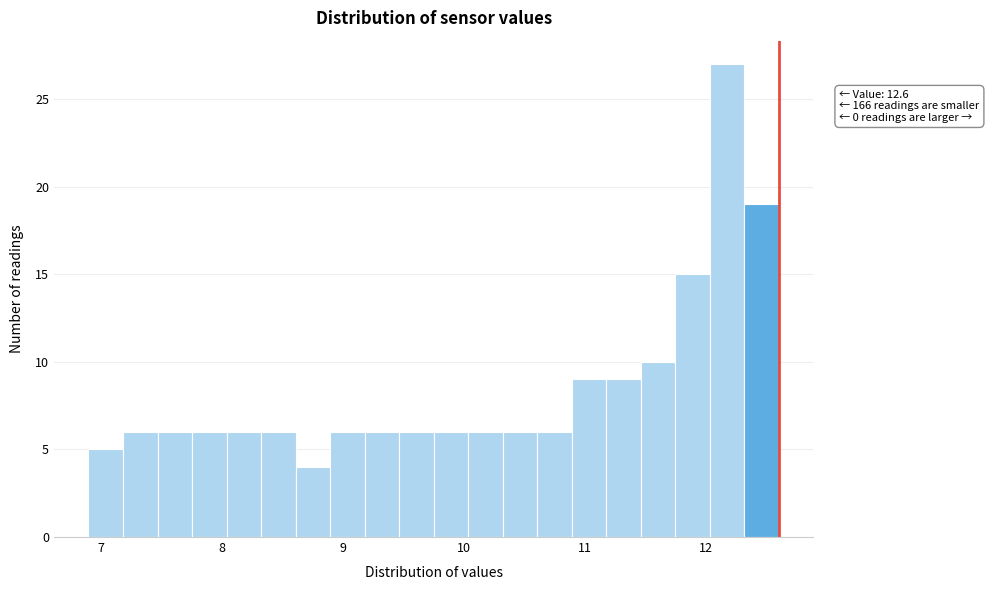

Around what value on the x-axis is the tallest bar? Give the approximate position of its centre, as read against the axis.

12.2